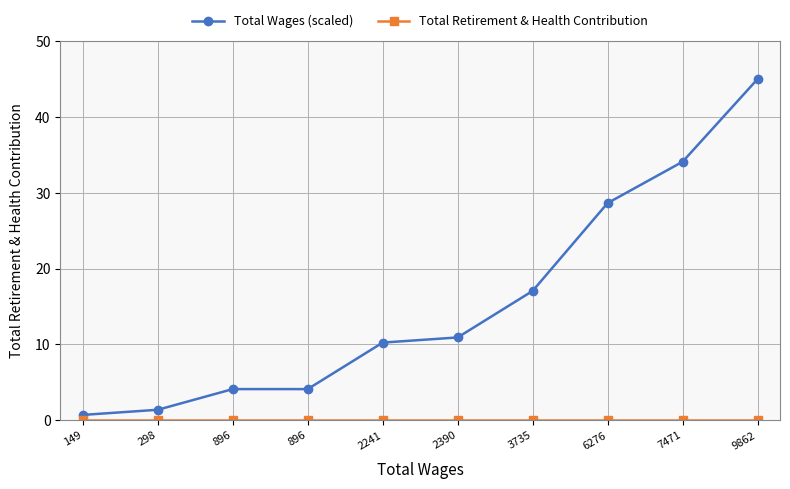

Which has a higher value, 298 or 7471?

7471